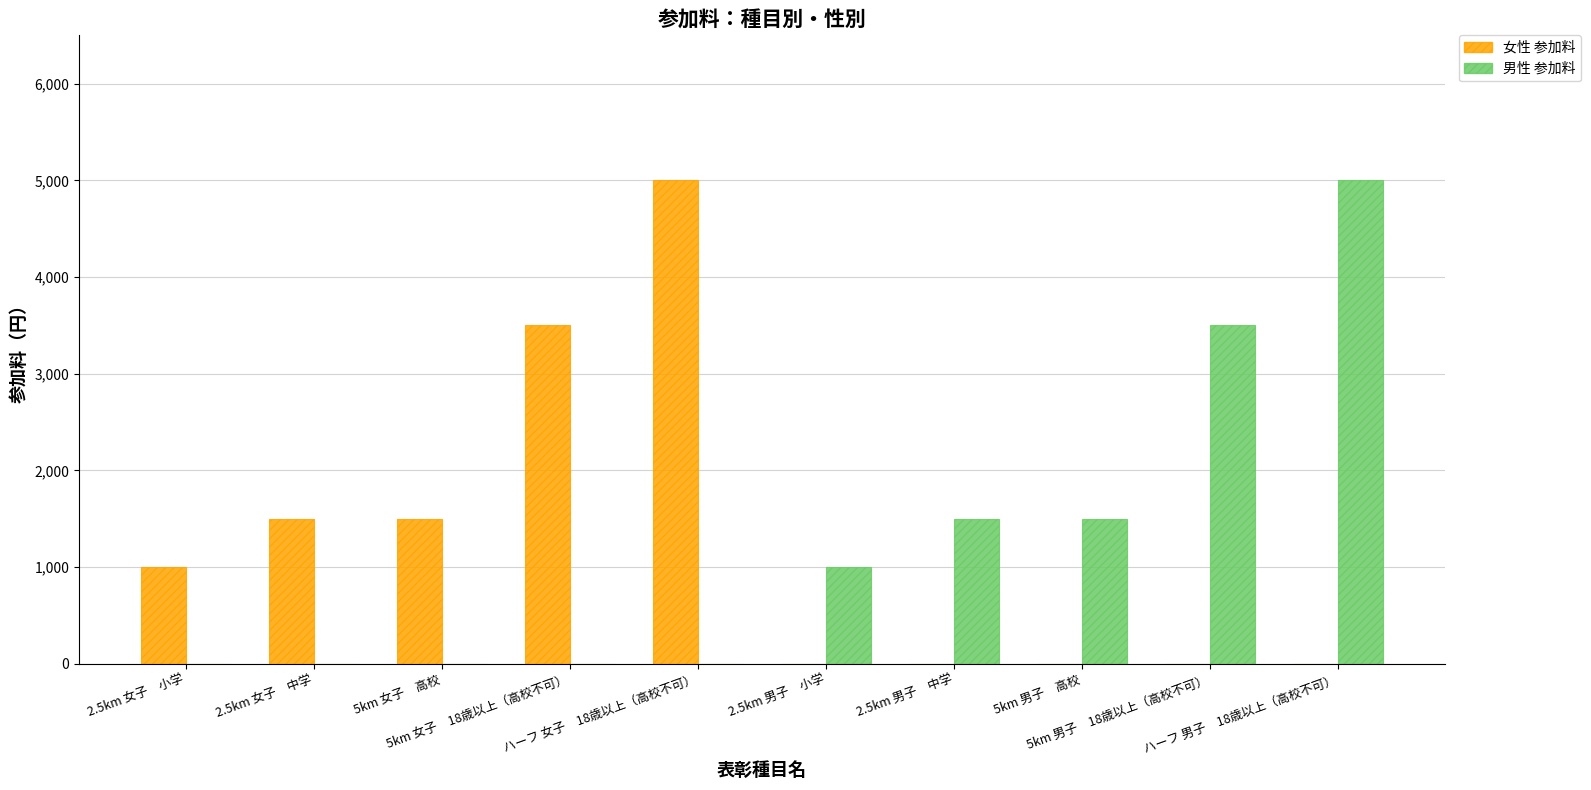

Reading left to right, transcribe all the data shown in this chart.

女性 参加料: 1000	1500	1500	3500	5000	0	0	0	0	0
男性 参加料: 0	0	0	0	0	1000	1500	1500	3500	5000